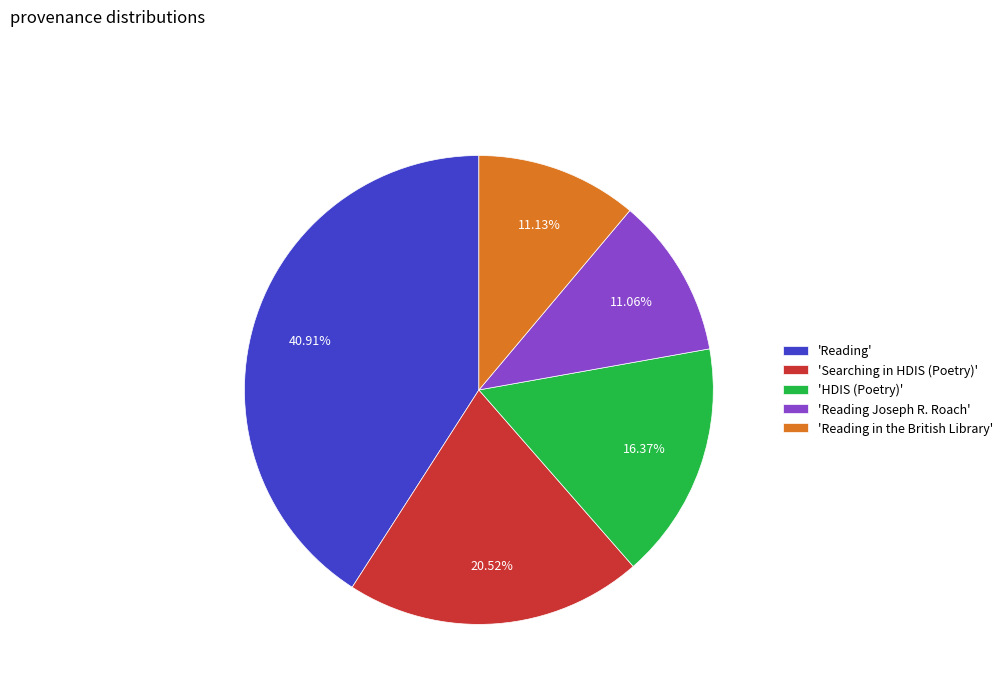

What is the ratio of the value at 'Reading in the British Library' to the value at 'Reading'?

0.3